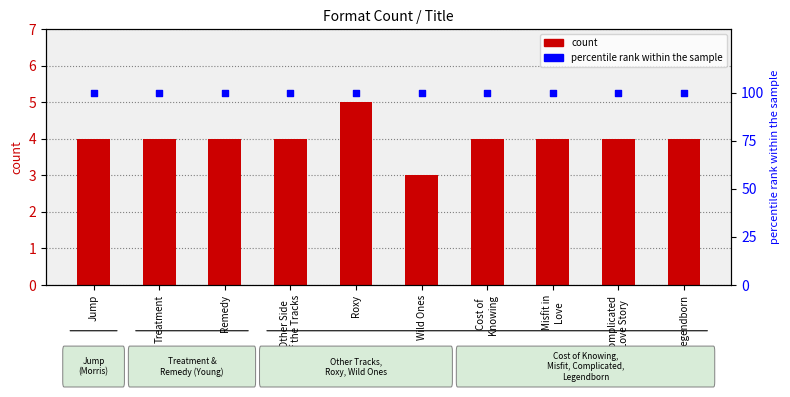

Which series has the largest total across all categories?

percentile rank within the sample